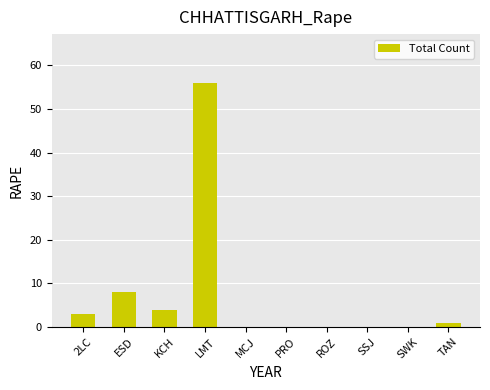

What is the greatest value displayed?

56